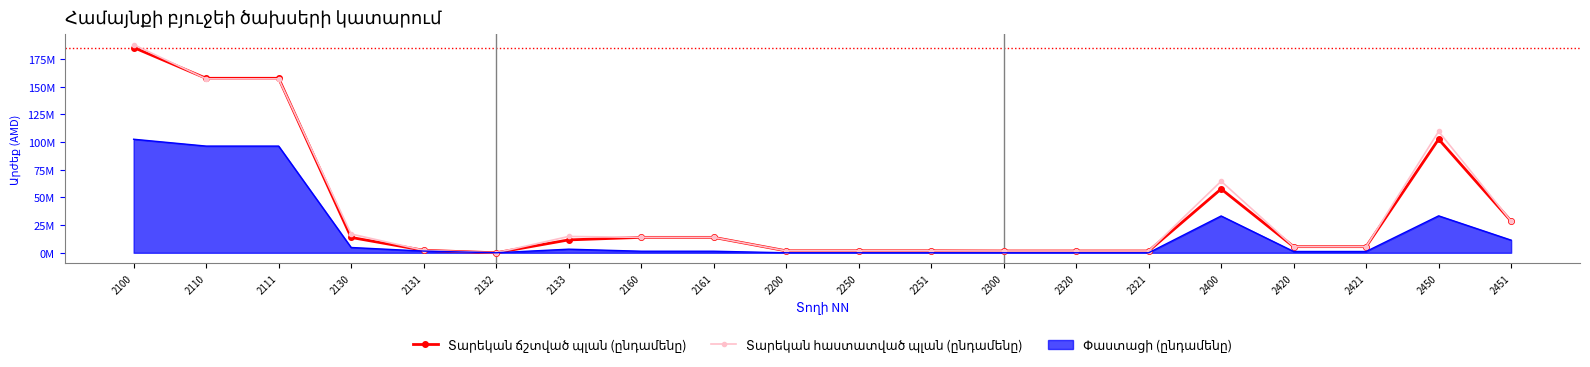

What is the difference between the Տարեկան հաստատված պլան (ընդամենը) values at 2400 and 2133?

49877030